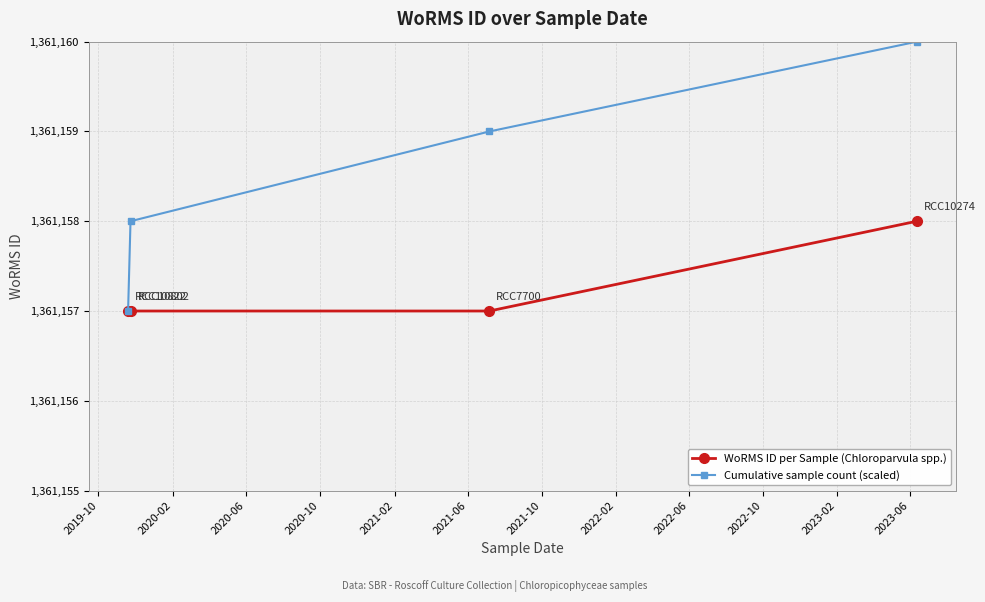

What is the value of the Cumulative sample count (scaled) point at the 1st from the left?

1361157